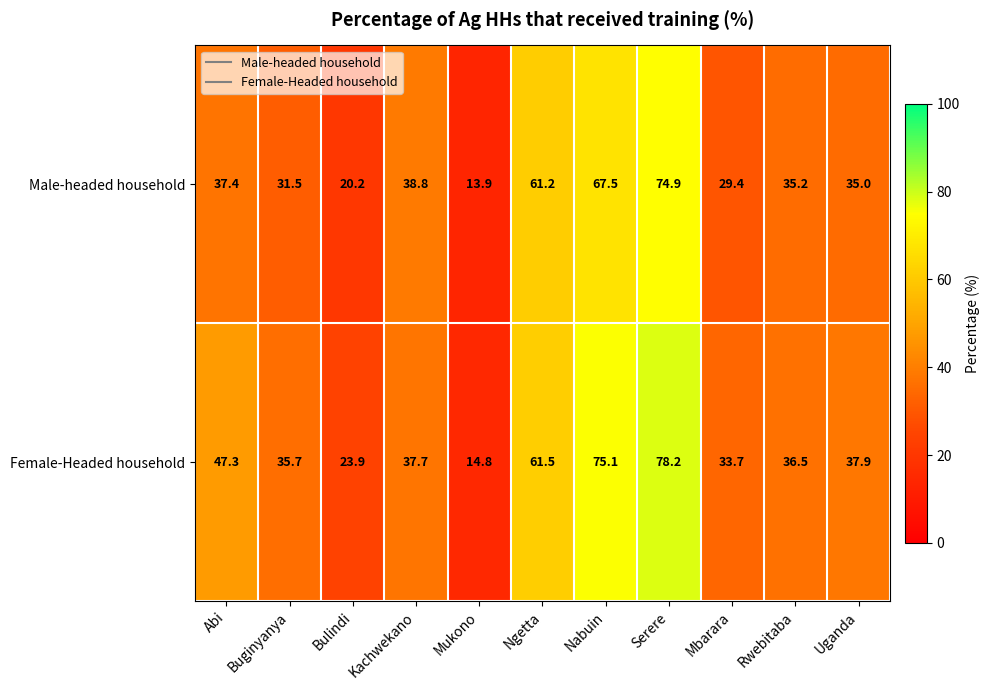

The value of Female-Headed household at Serere is 78.2. True or false?

True